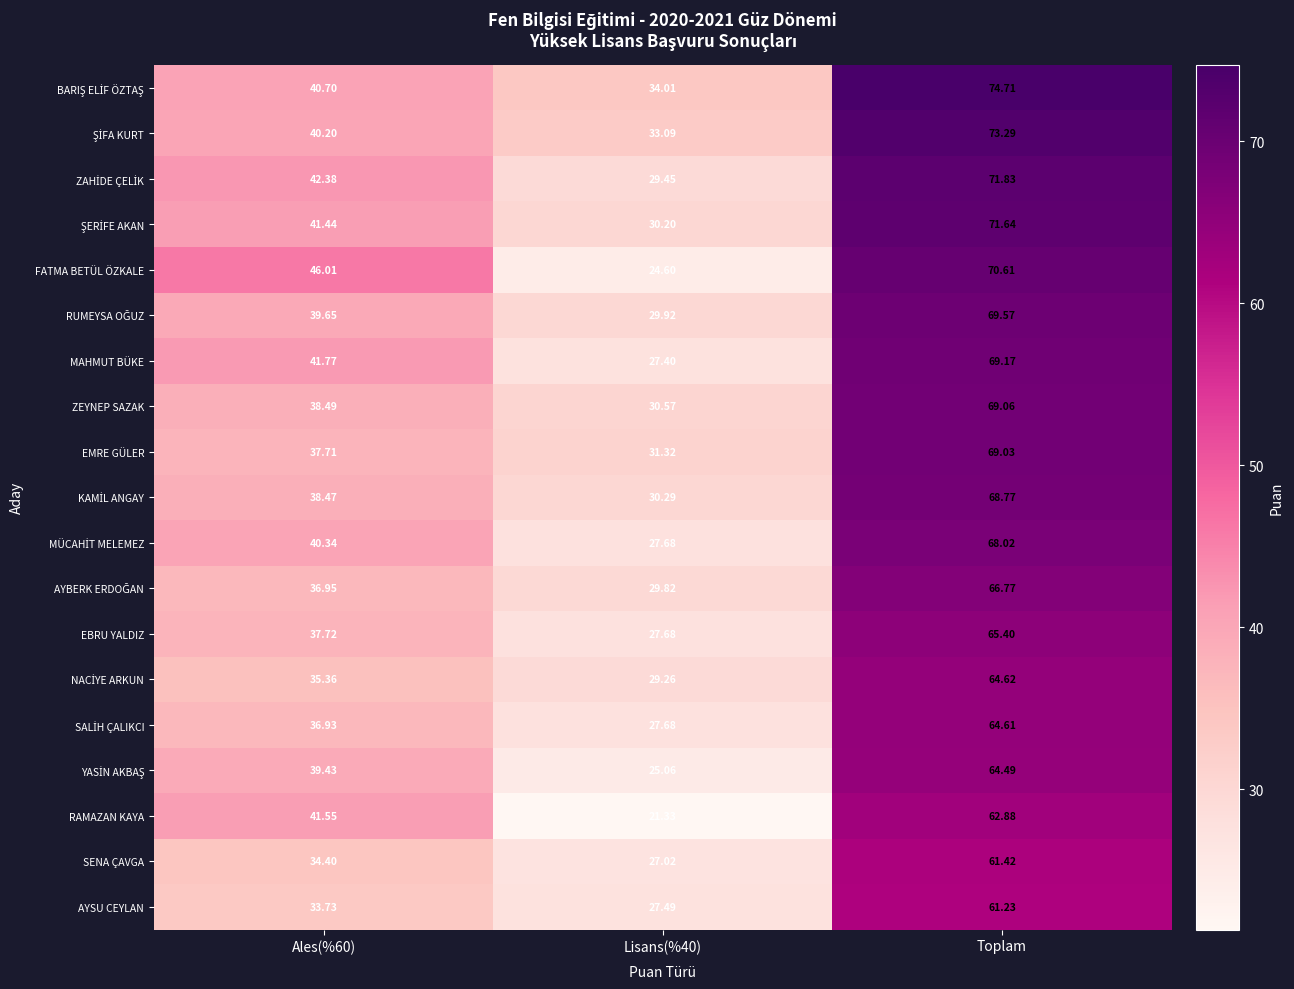

At which category is the sum across all series the highest?

Toplam